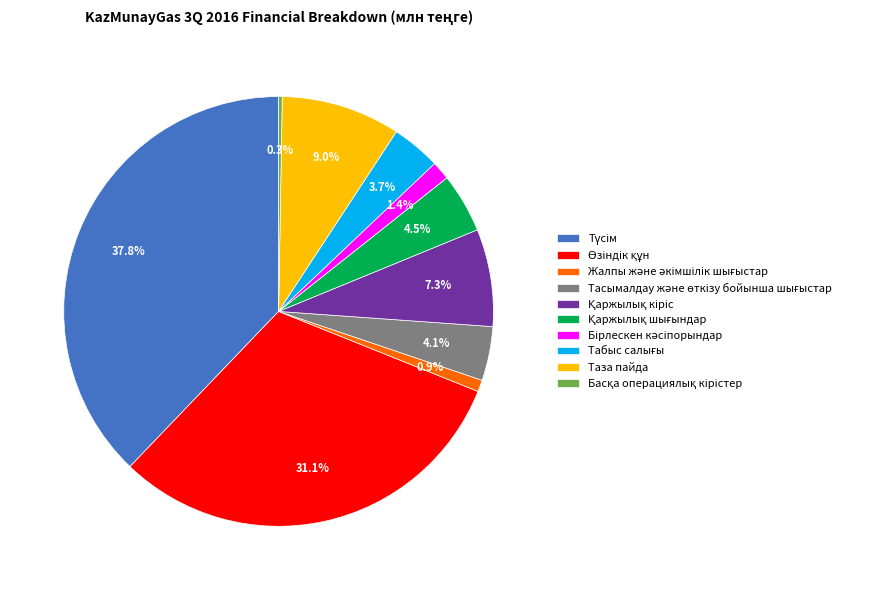

Does any single category account for the majority?

No